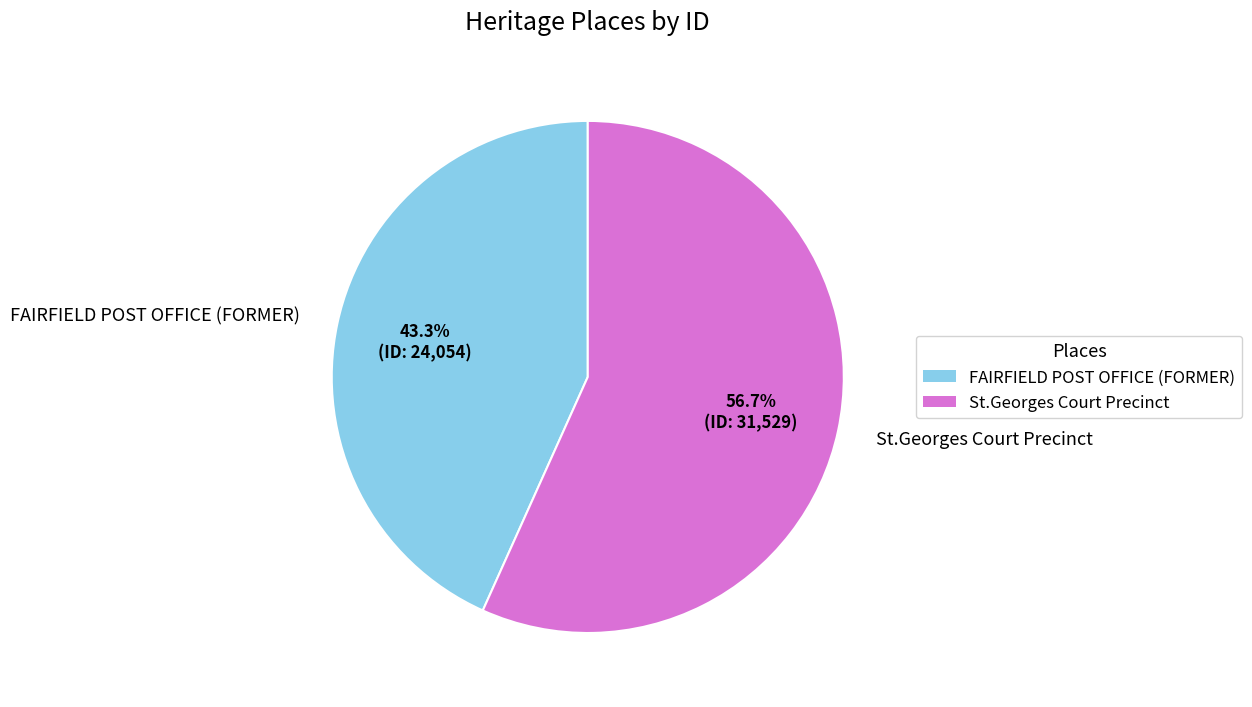

To the nearest percent, what is the difference between the largest and smallest slice percentages?

13%